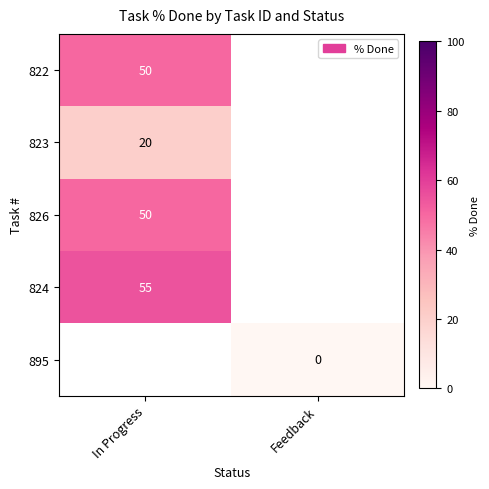

At how many categories does at least one series exceed 6?

1